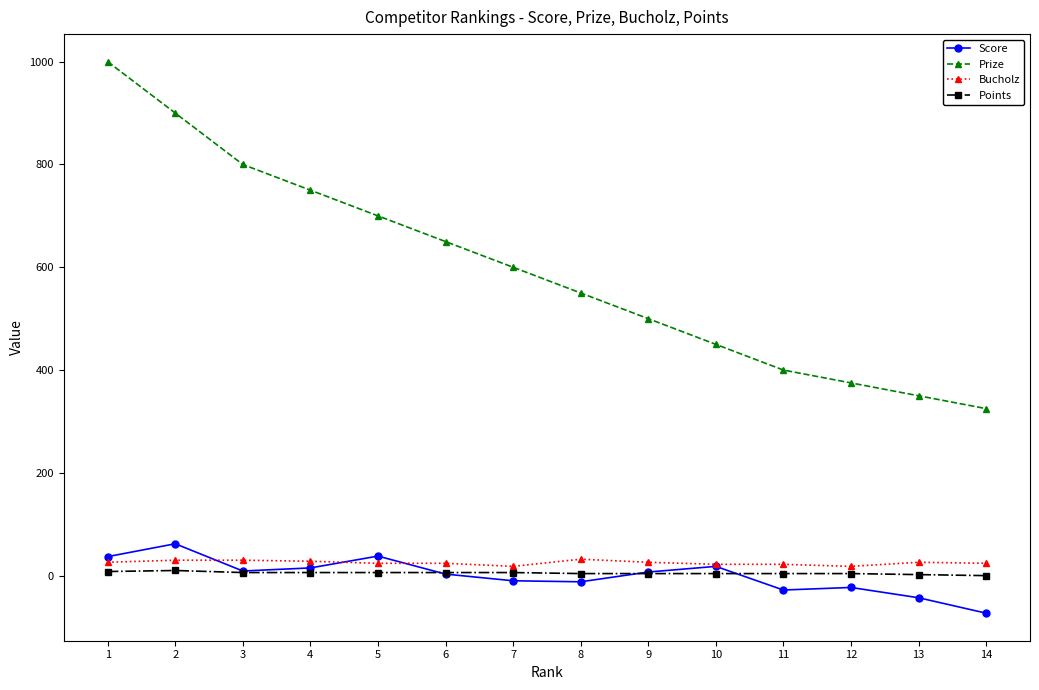

True or false: Score has more than 1 interior local peaks.

True